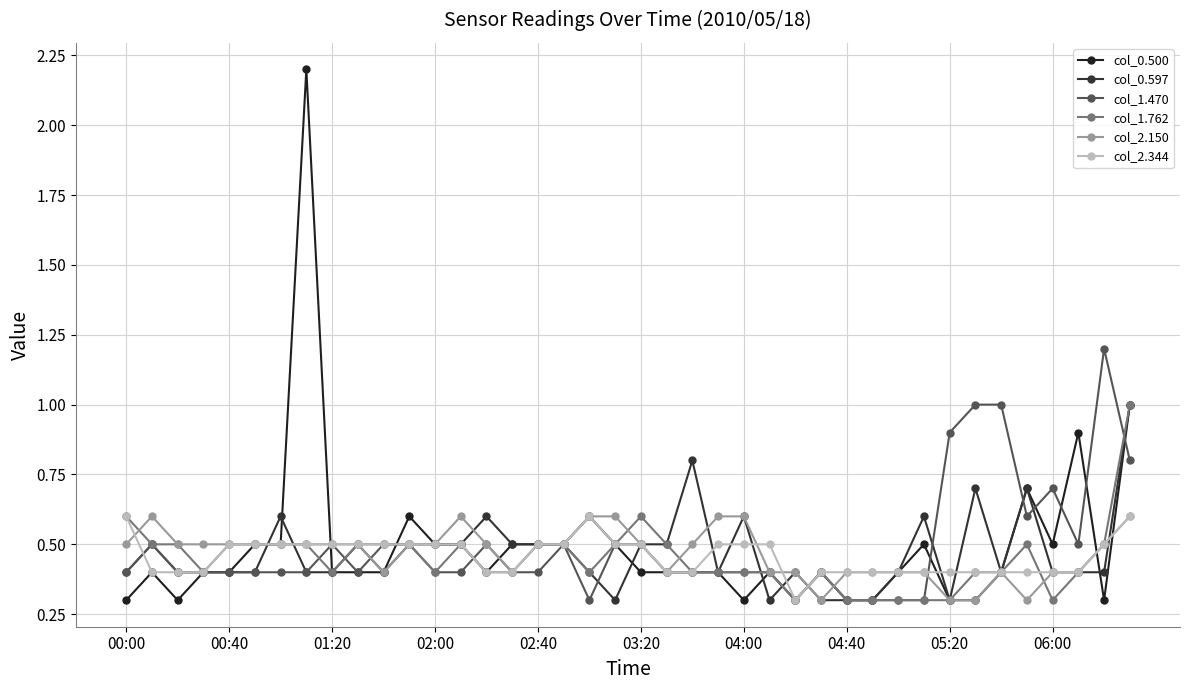

What is the average value of the col_0.597 series?

0.5